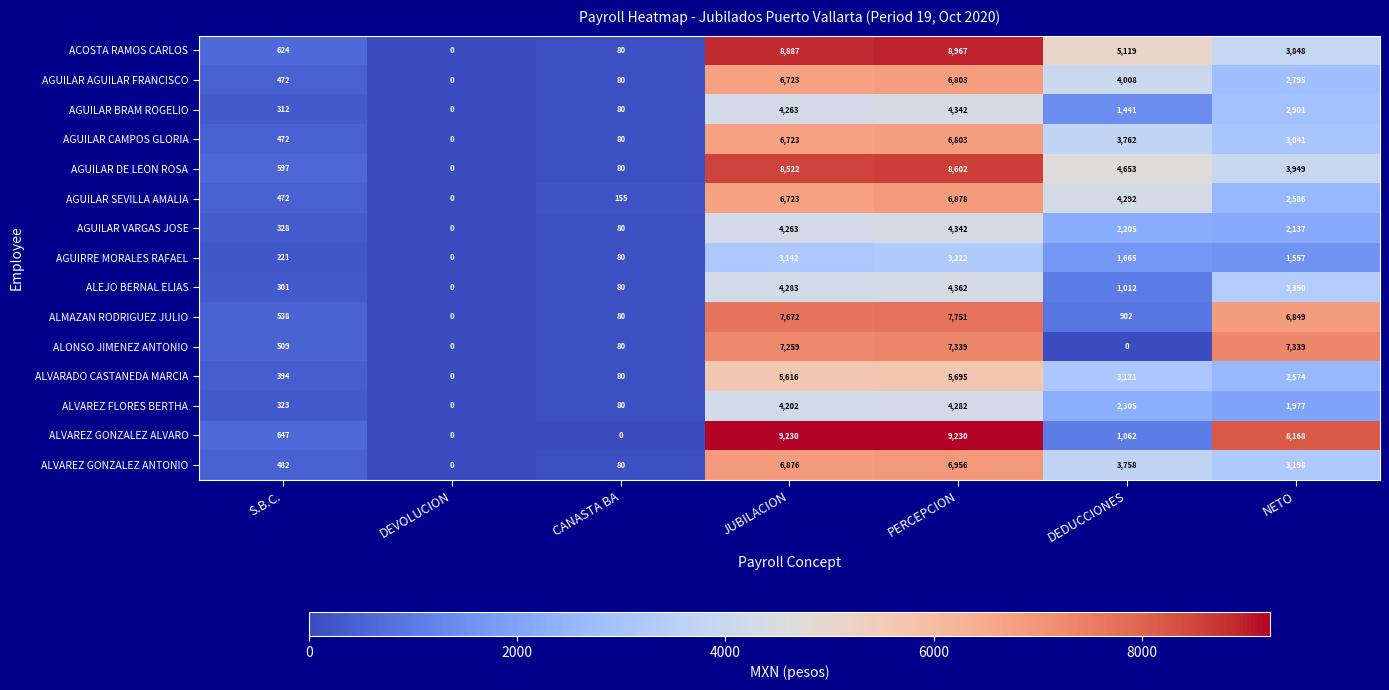

The AGUILAR BRAM ROGELIO series shows 312 at S.B.C.. True or false?

True